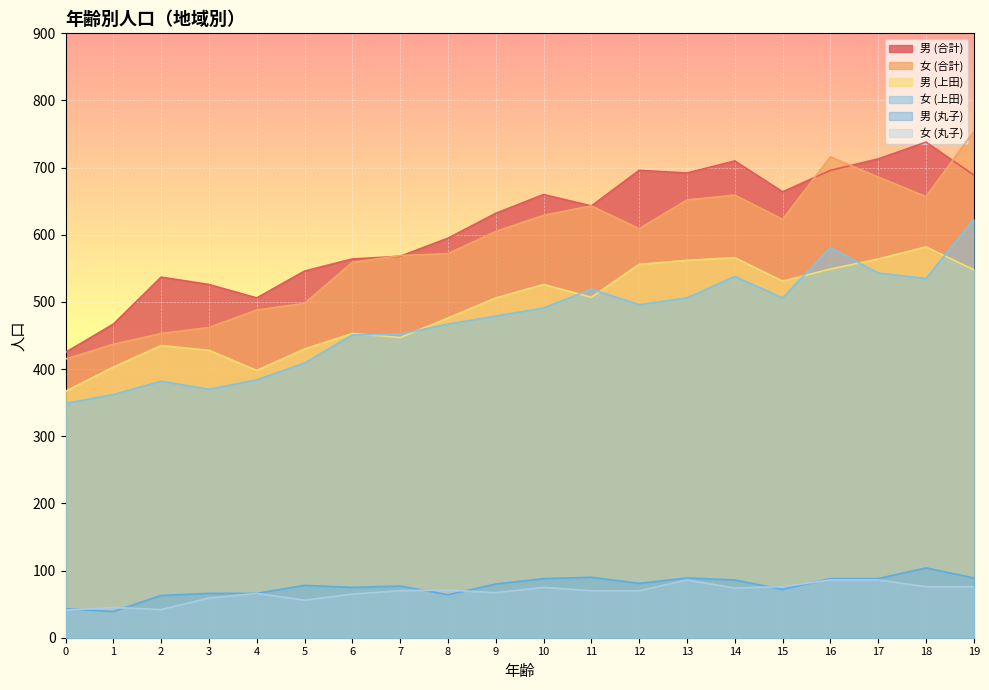

How many series are shown in this chart?

6